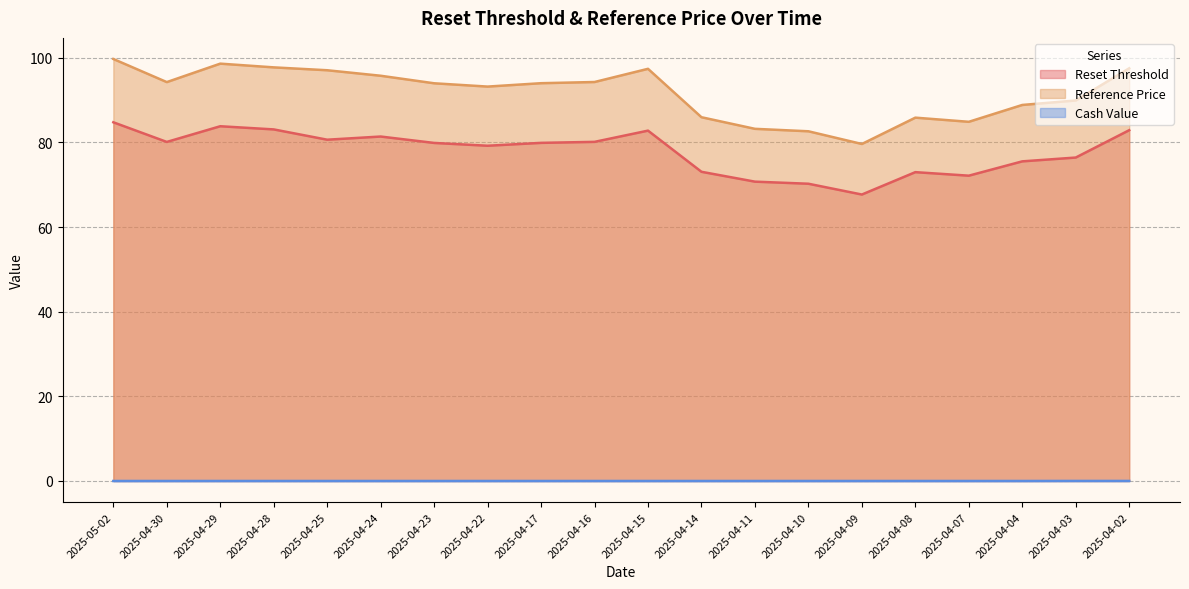

Reading left to right, extract all data points from this chart.

Reset Threshold: 84.7	80.1	83.8	83.1	80.6	81.4	79.9	79.2	79.9	80.1	82.8	73.0	70.7	70.2	67.7	73.0	72.1	75.5	76.4	82.9
Reference Price: 99.7	94.2	98.6	97.7	97.0	95.7	94.0	93.2	94.0	94.3	97.4	85.9	83.2	82.6	79.6	85.8	84.9	88.8	89.9	97.5
Cash Value: 0.0	0.0	0.0	0.0	0.0	0.0	0.0	0.0	0.0	0.0	0.0	0.0	0.0	0.0	0.0	0.0	0.0	0.0	0.0	0.0